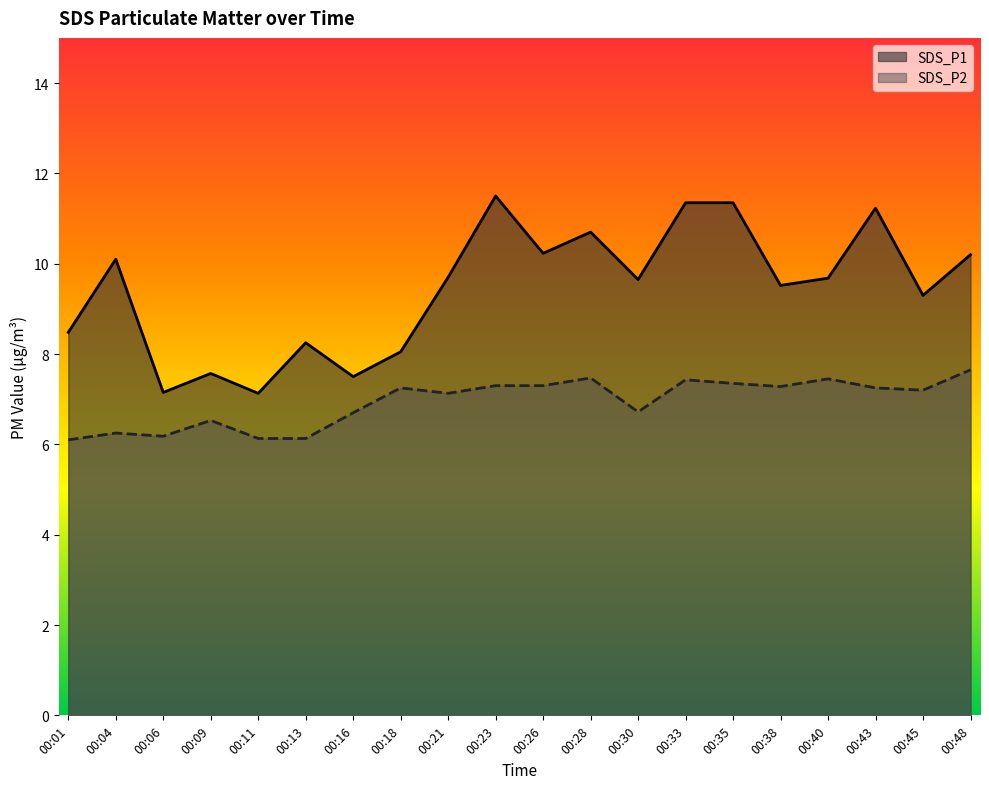

Is the value of SDS_P2 at 00:26 greater than the value of SDS_P1 at 00:40?

No